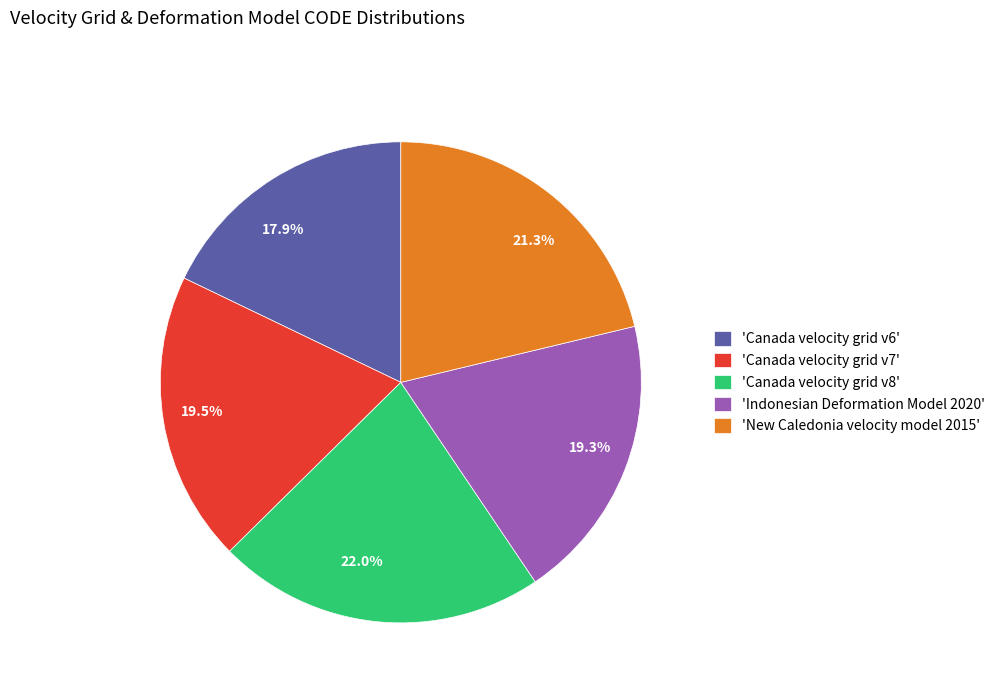

Does 21.3% represent more than half of the total?

No